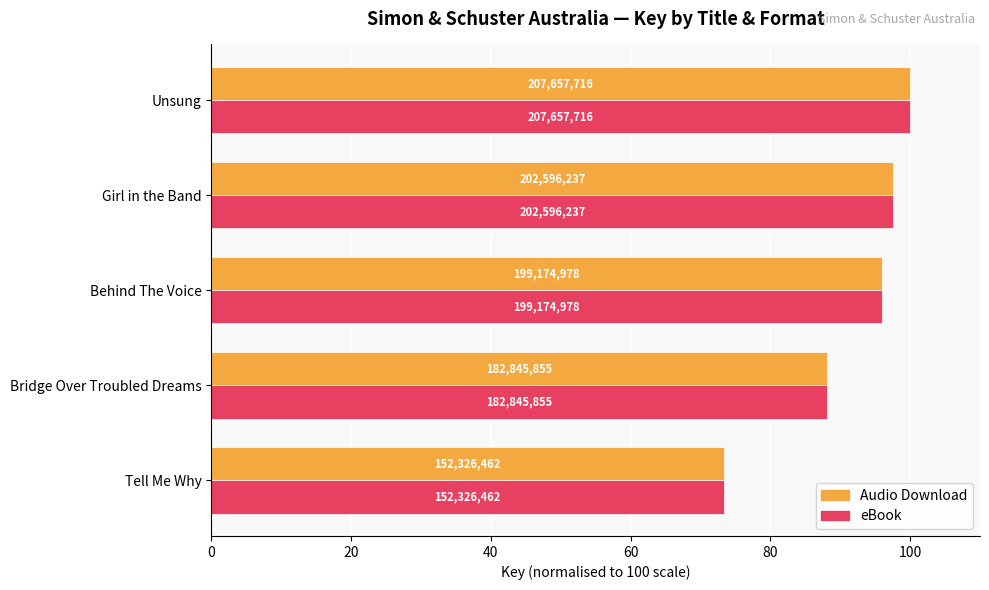

Reading right to left, extract all data points from this chart.

Audio Download: 73.4	88.1	95.9	97.6	100.0
eBook: 73.4	88.1	95.9	97.6	100.0